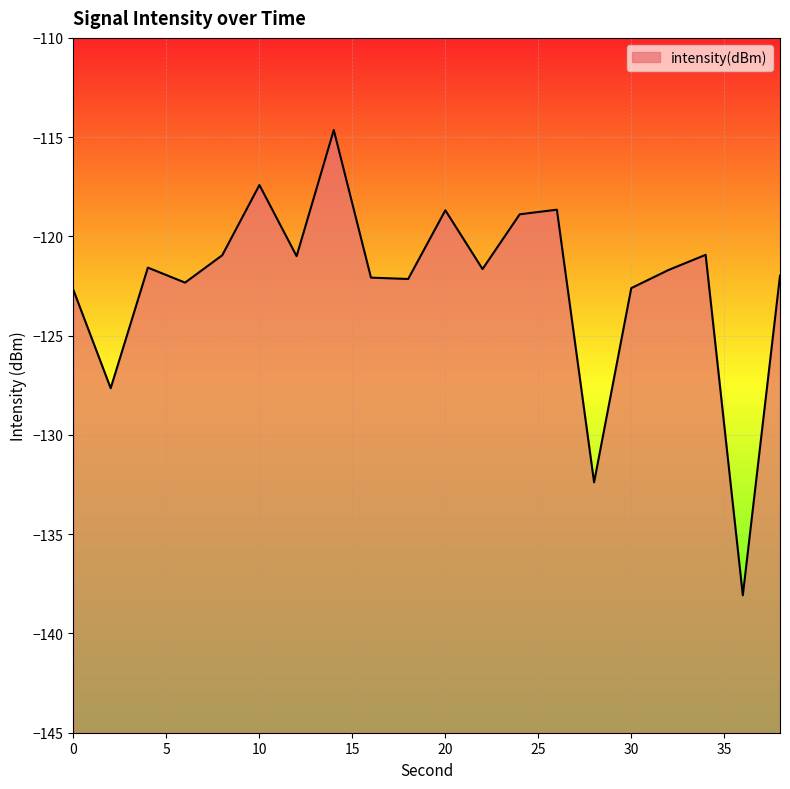

Where does the data first go above -121?

8